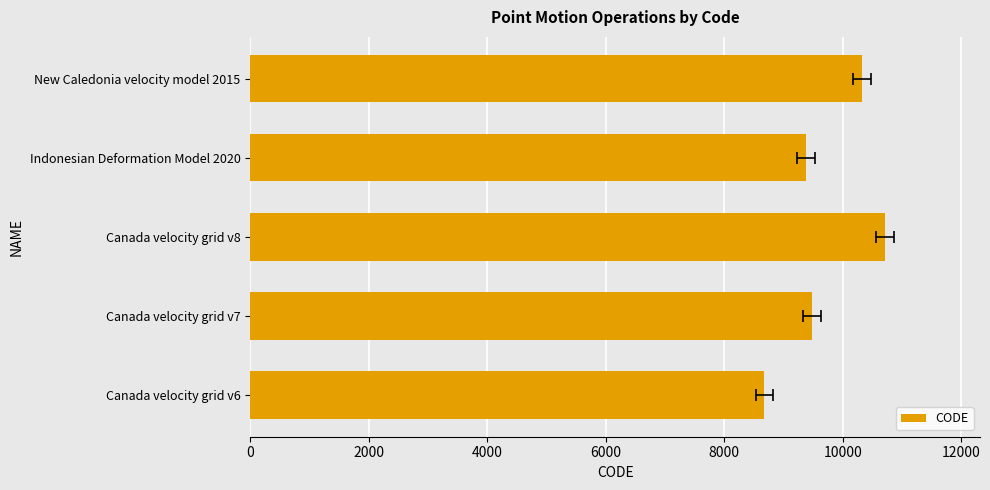

Reading left to right, what are all the values shown in this chart?

8676	9483	10707	9375	10323